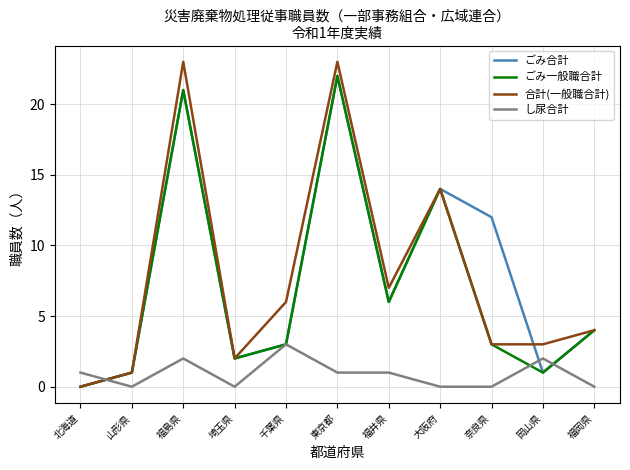

Is the value of ごみ一般職合計 at 千葉県 greater than the value of 合計(一般職合計) at 東京都?

No